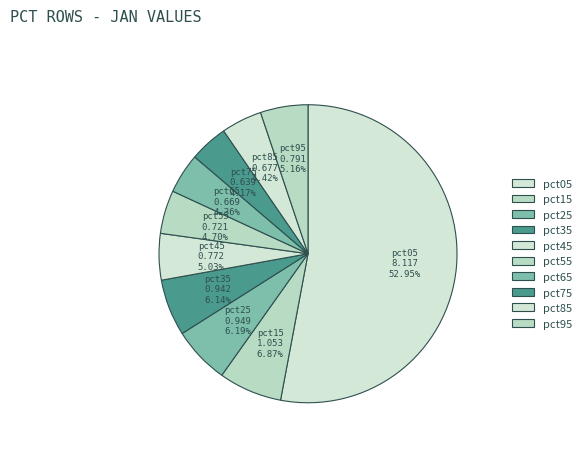

What percentage do pct15 and pct95 together represent?

12.0%